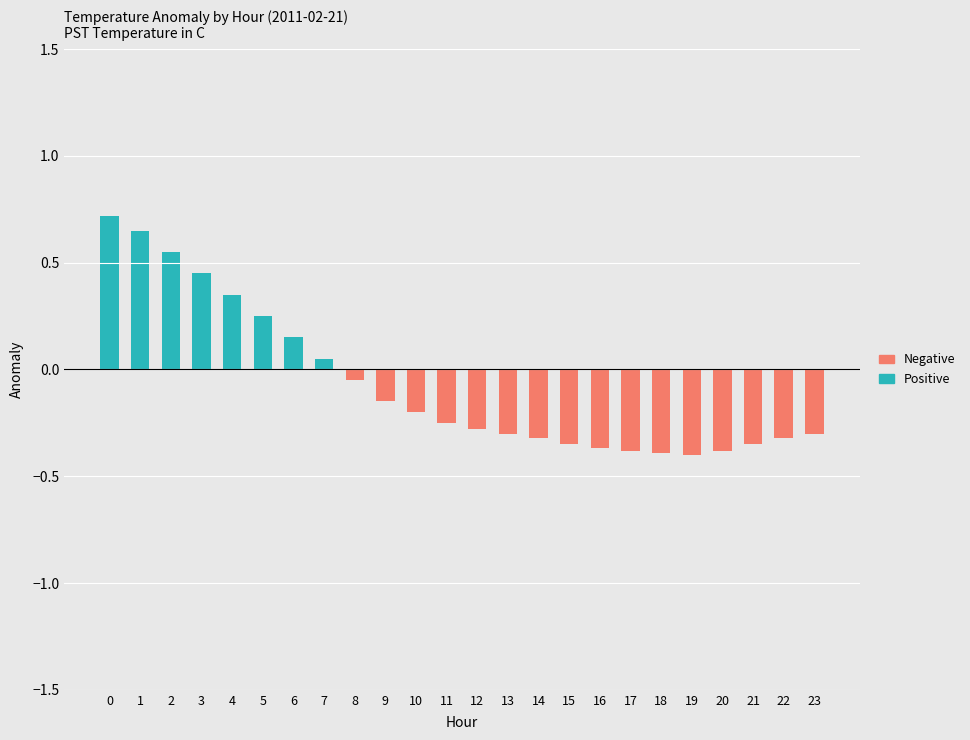

Is it true that Positive equals 0.0 at 13?

True